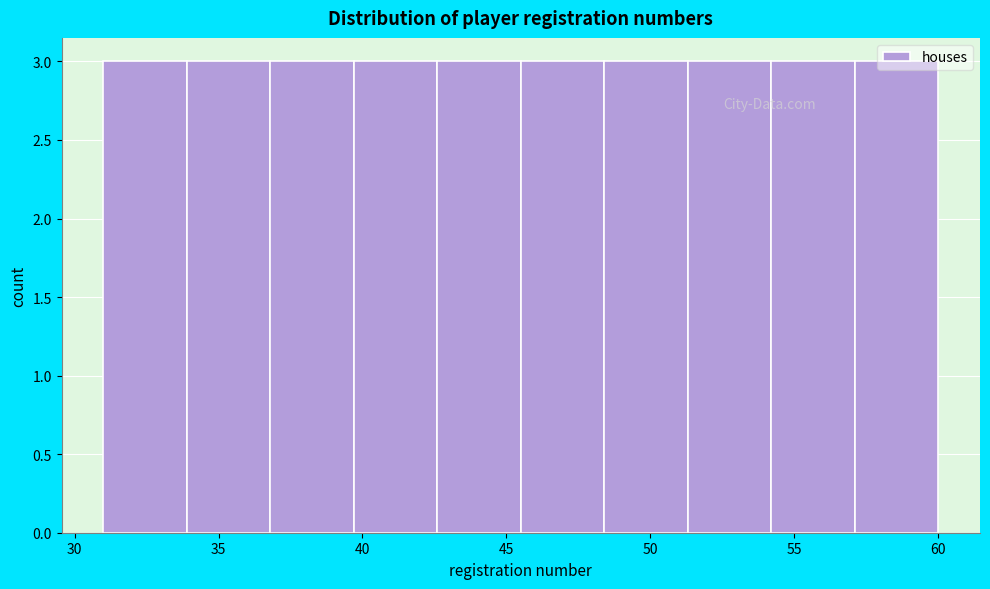

Reading left to right, transcribe this chart: for each bar, give the range it covers on the x-axis and its height. Neither the bar edges nor the heights are printed on the chart, so give them approximately, as read against the axes.

31.0 to 33.9: 3
33.9 to 36.8: 3
36.8 to 39.7: 3
39.7 to 42.6: 3
42.6 to 45.5: 3
45.5 to 48.4: 3
48.4 to 51.3: 3
51.3 to 54.2: 3
54.2 to 57.1: 3
57.1 to 60.0: 3